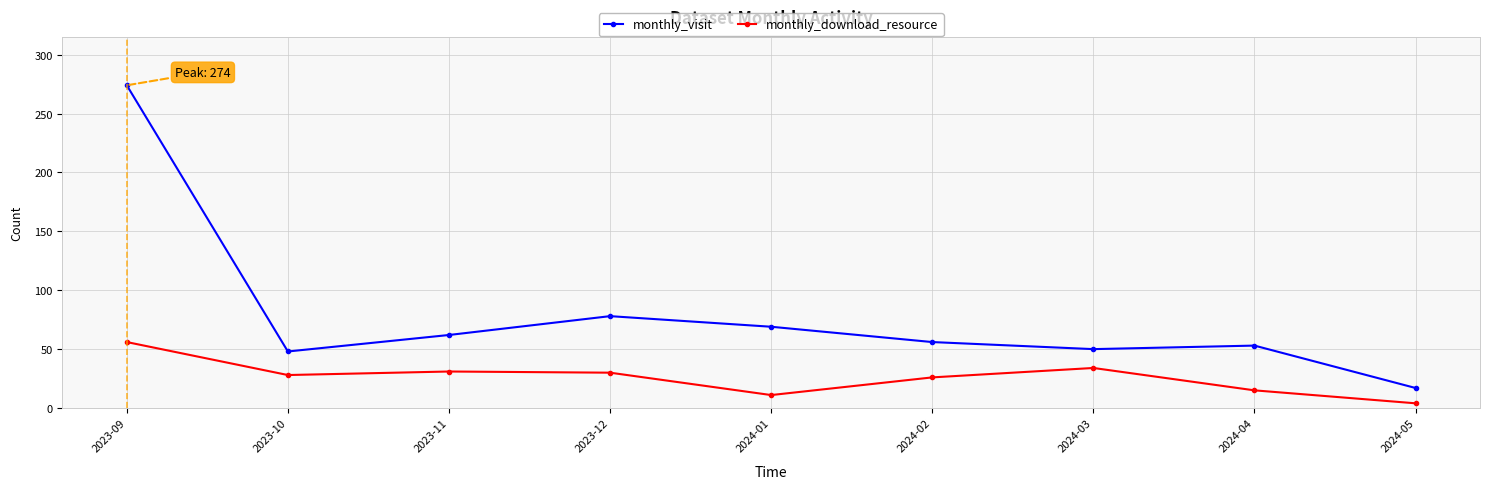

Rank the series by their average value, from highest to lowest.

monthly_visit, monthly_download_resource